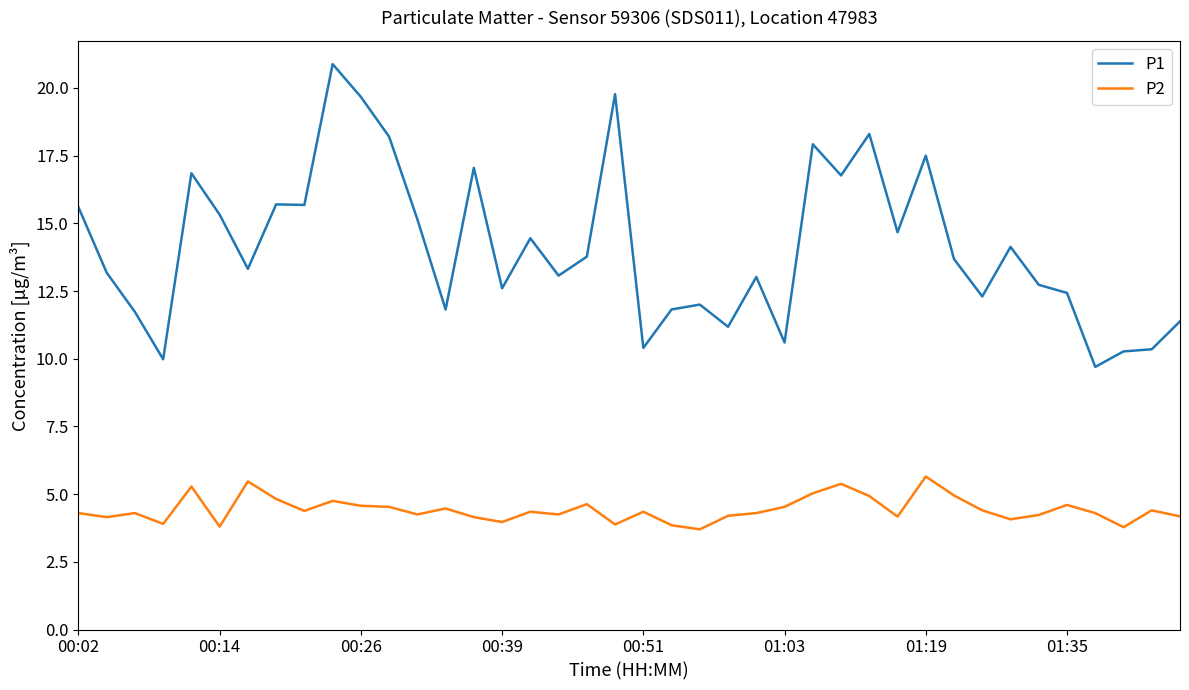

True or false: P1 and P2 cross at least once.

False